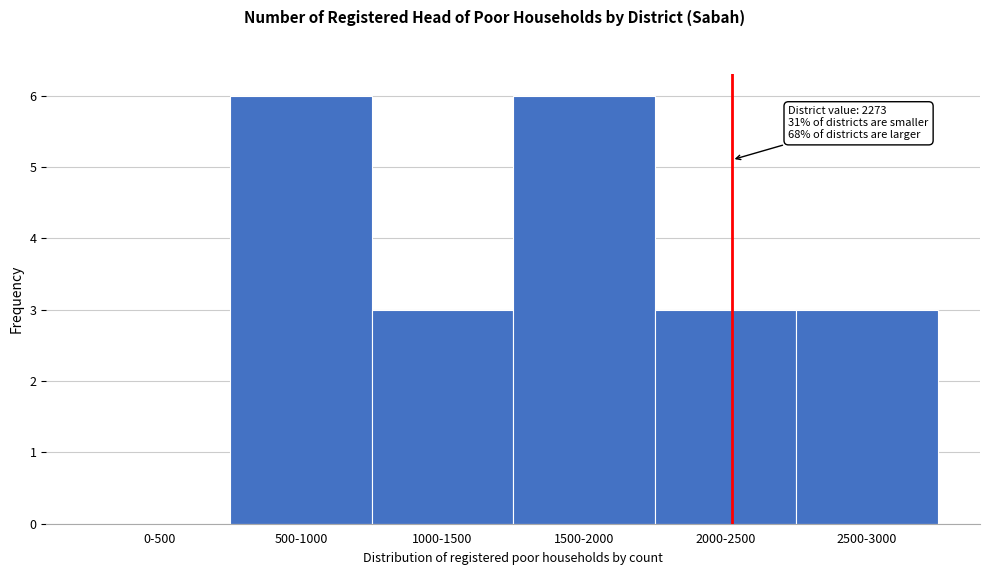

Reading right to left, extract all data points from this chart.

2500-3000=3	2000-2500=3	1500-2000=6	1000-1500=3	500-1000=6	0-500=0